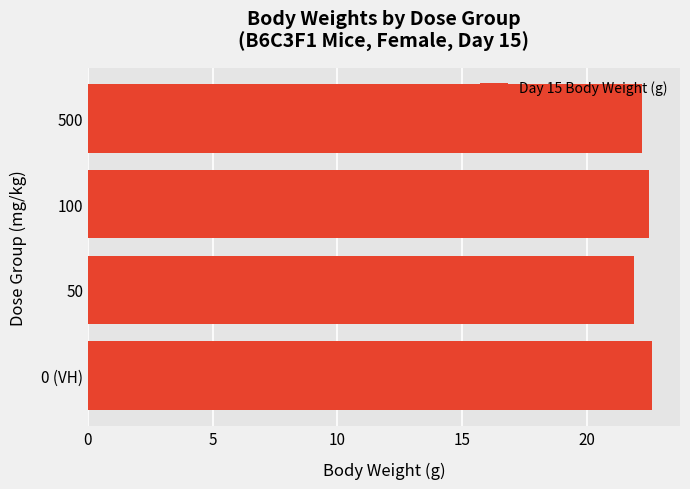

What is the smallest value displayed?

21.9